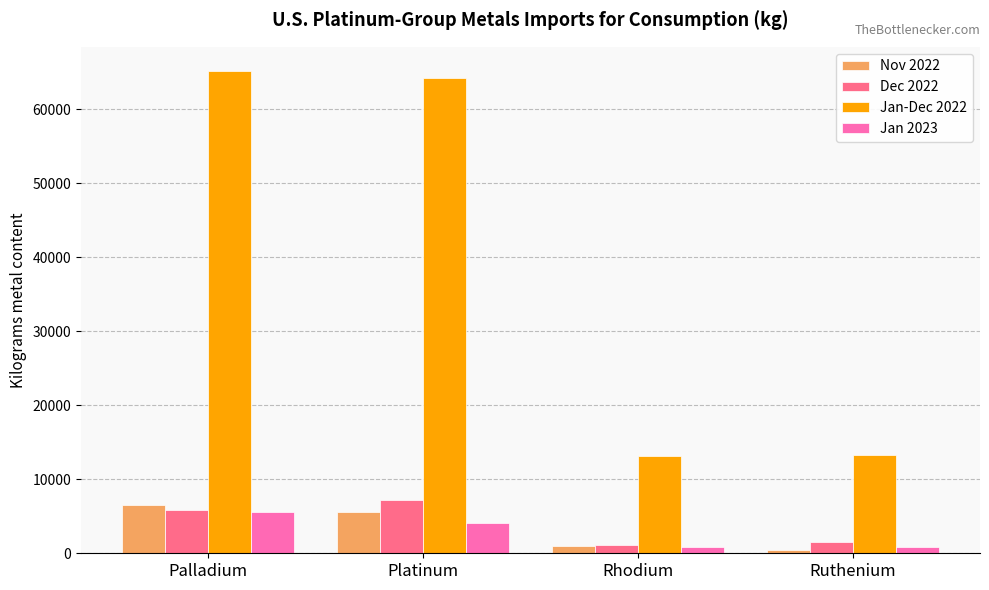

Is the value of Nov 2022 at Ruthenium greater than the value of Jan-Dec 2022 at Palladium?

No